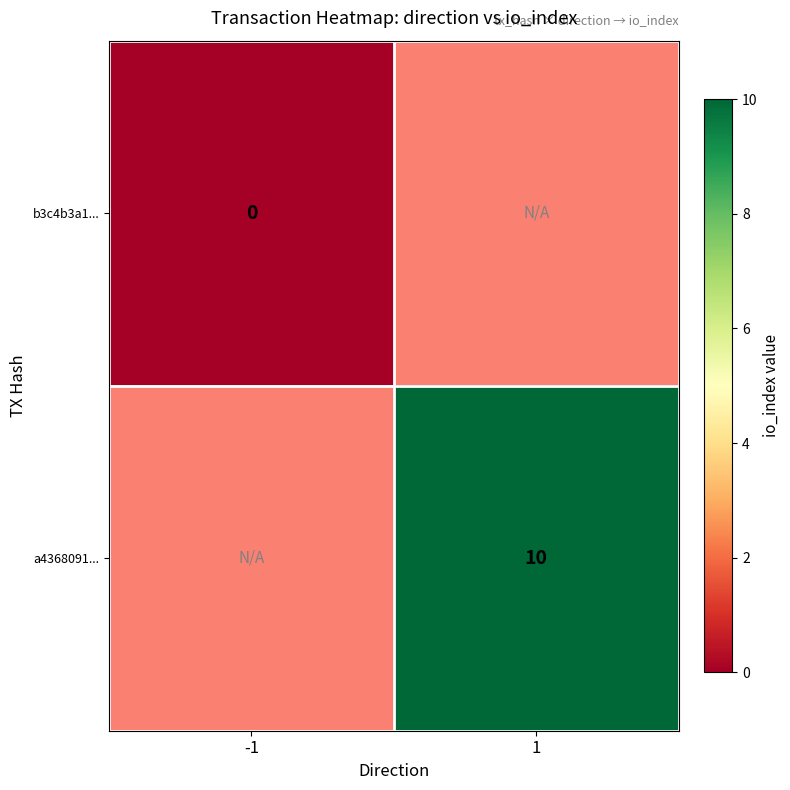

The a4368091... series shows 10 at 1. True or false?

True